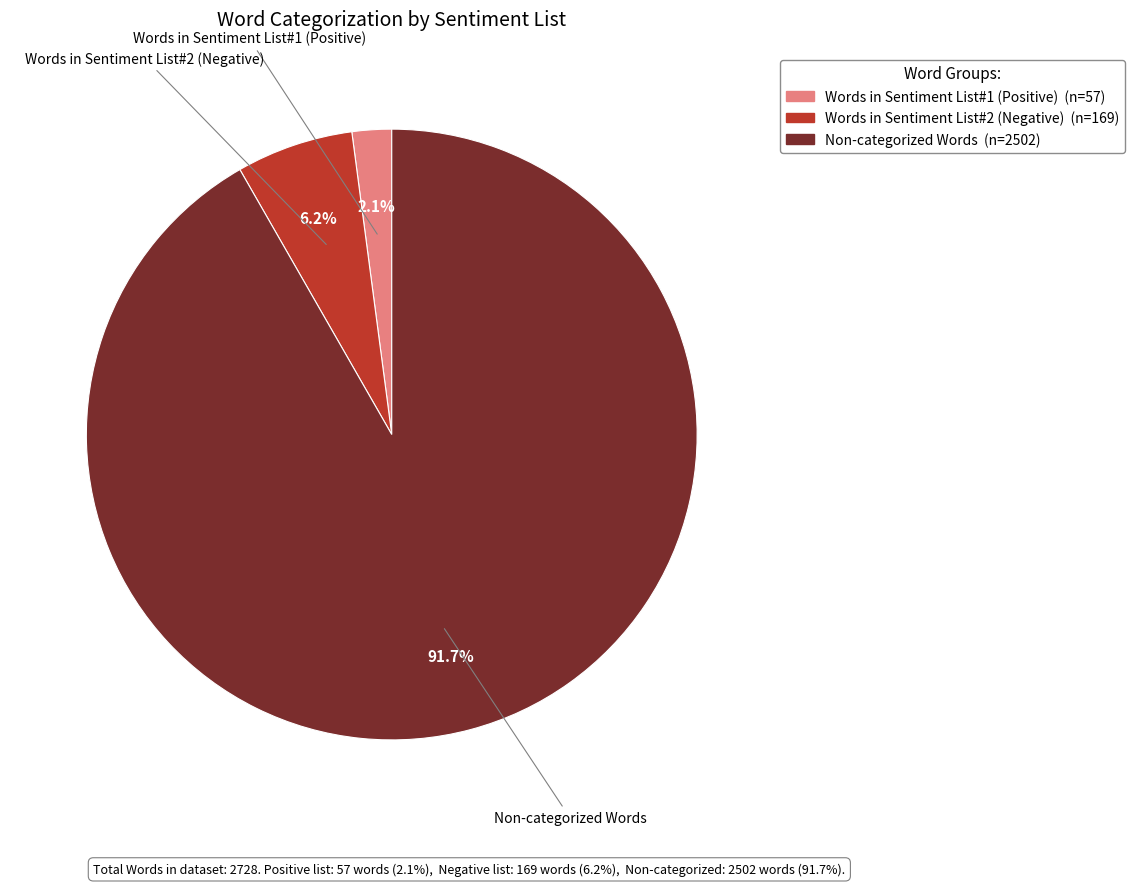

Which slice is the smallest?

Words in Sentiment List#1 (Positive)